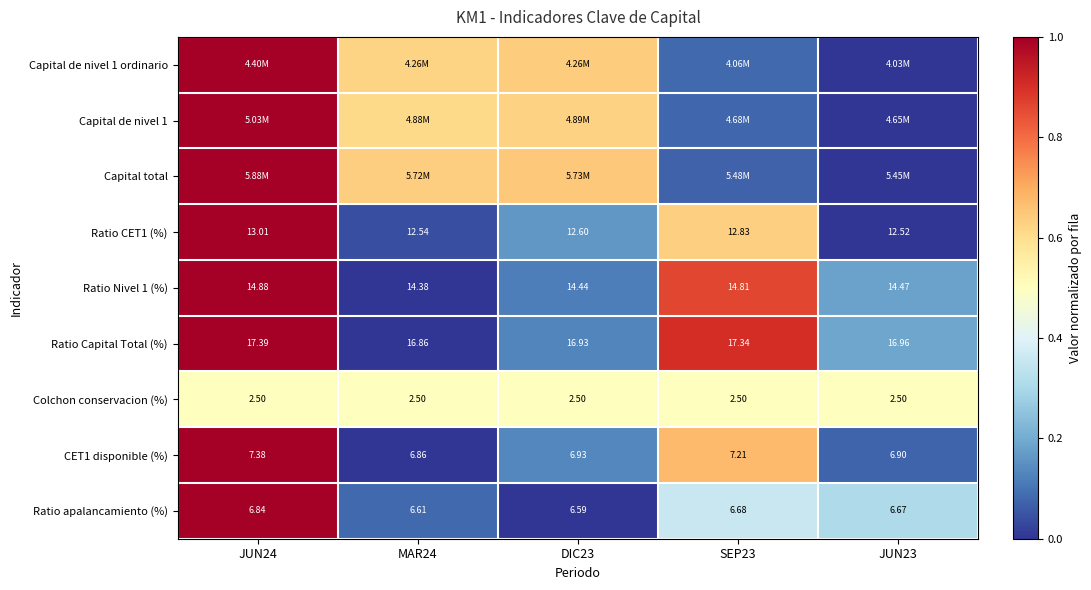

Is it true that Ratio Nivel 1 (%) equals 1.6 at JUN24?

False